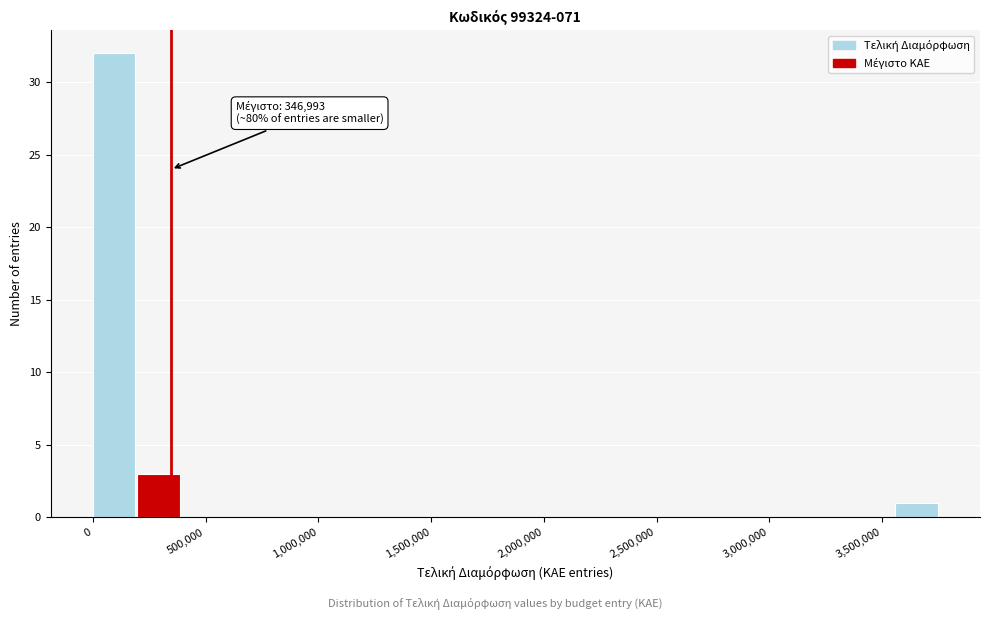

Read against the x-axis, roughly where is the centre of the tallest bar?

100000